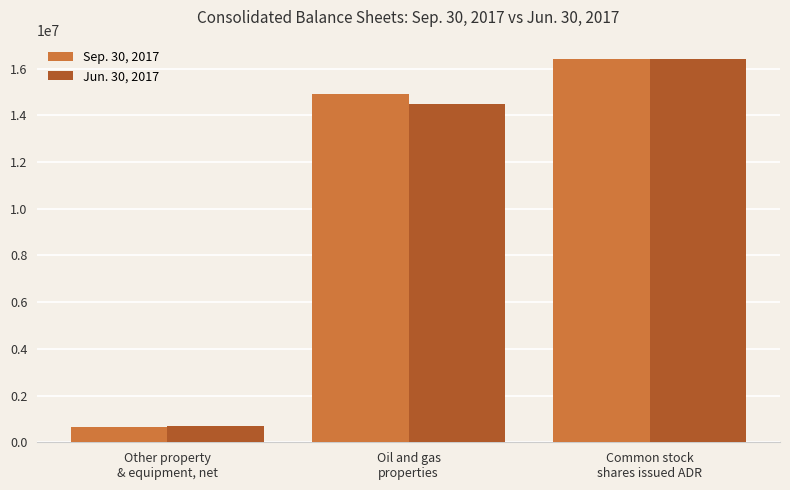

What is the lowest value of the Sep. 30, 2017 series?

671164